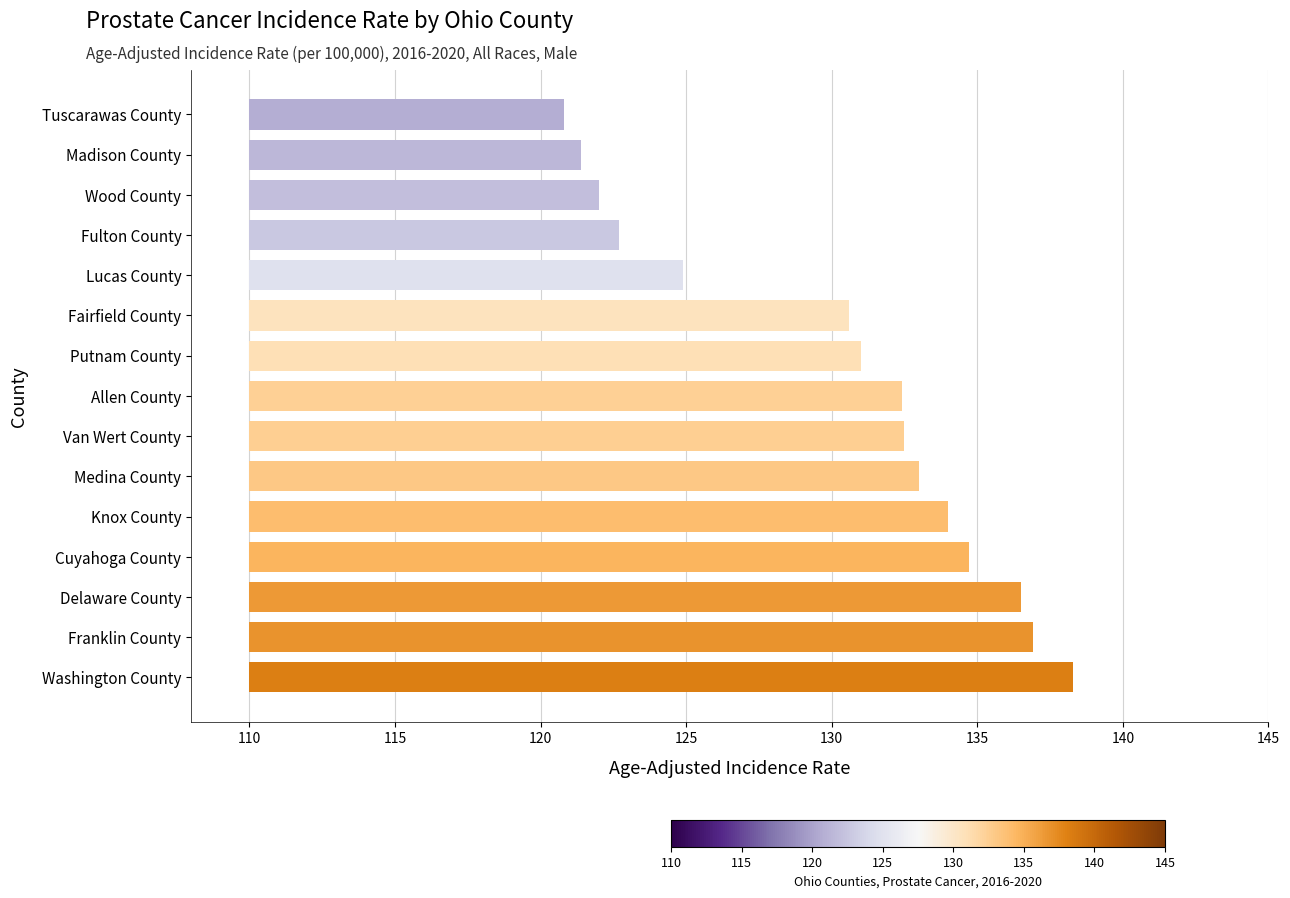

Is it true that the value at Washington County is 9.1?

False